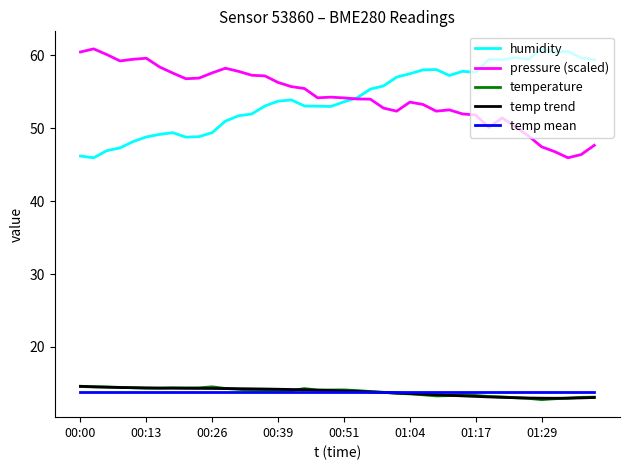

What is the lowest value of the pressure (scaled) series?

45.9